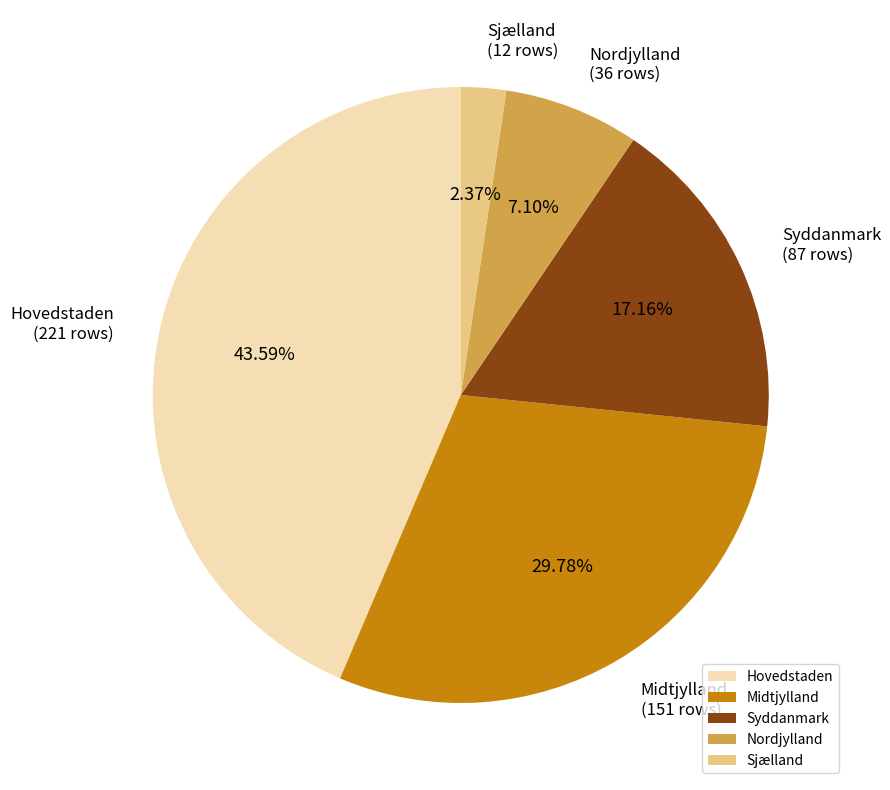

How many slices are in this pie chart?

5